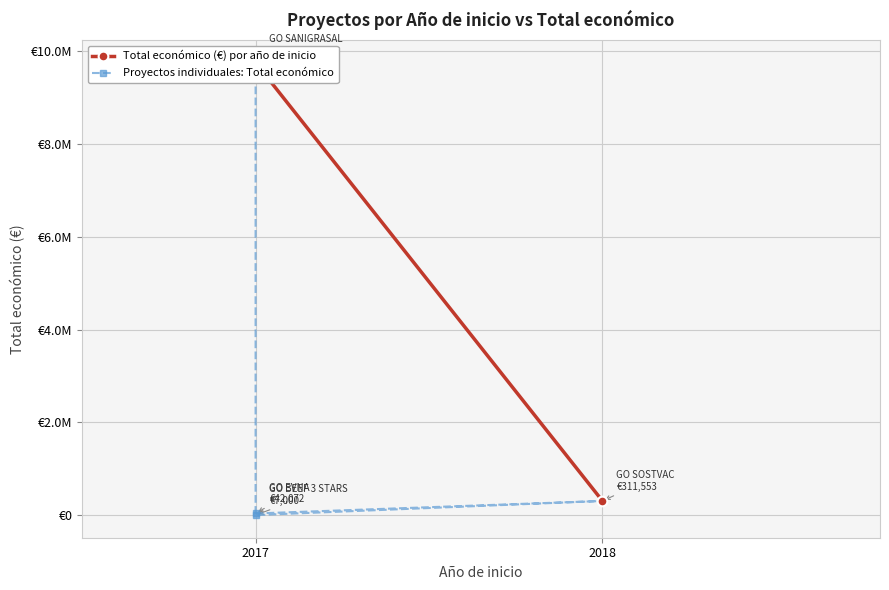

At which category does the chart reach its minimum across all series?

2017